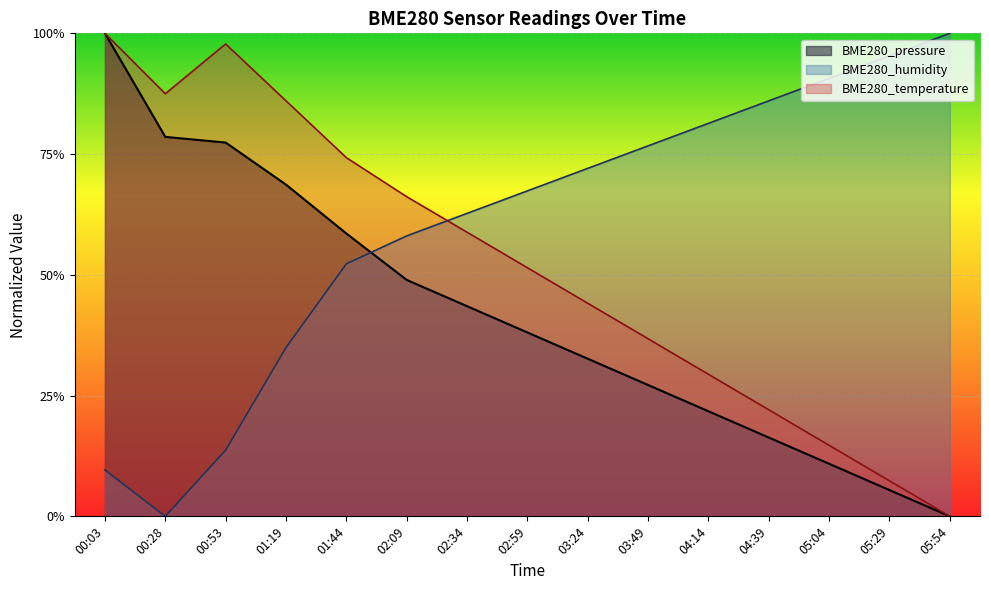

True or false: BME280_pressure has more than 0 points higher than both neighbors.

False